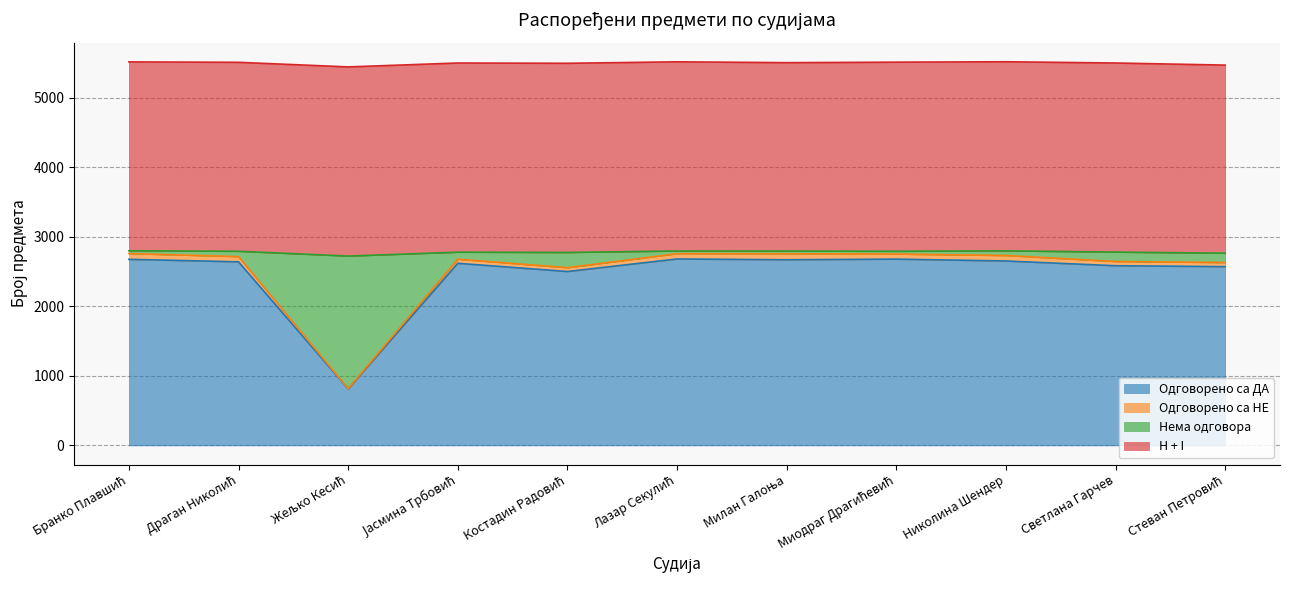

Is it true that Одговорено са ДА equals 4264 at Драган Николић?

False